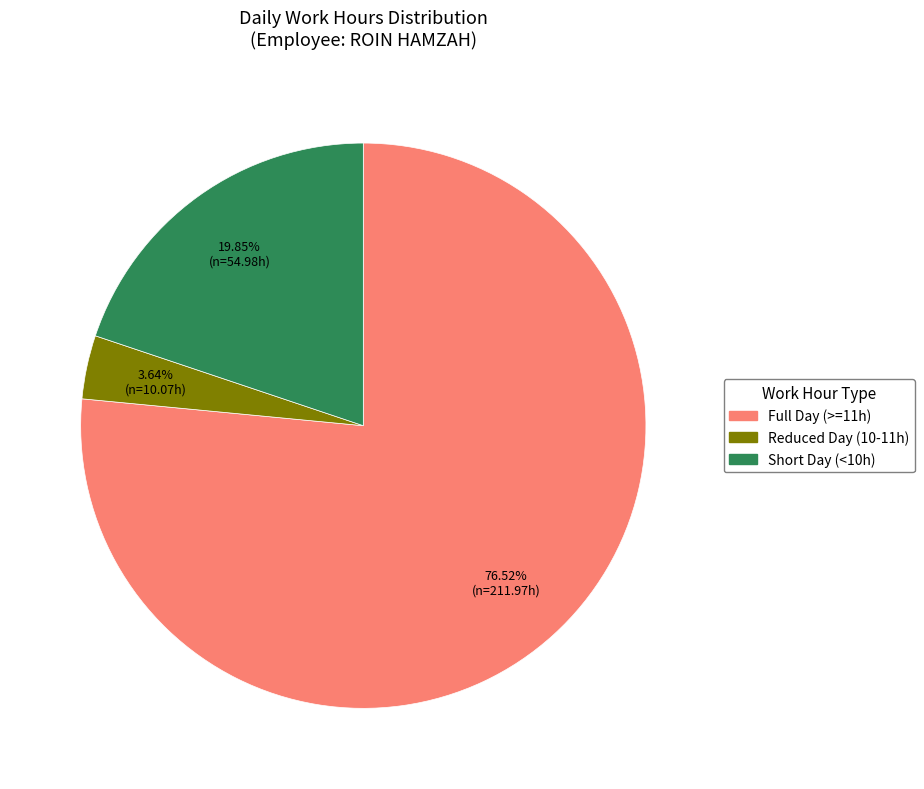

Is there any slice that represents more than half of the pie?

Yes